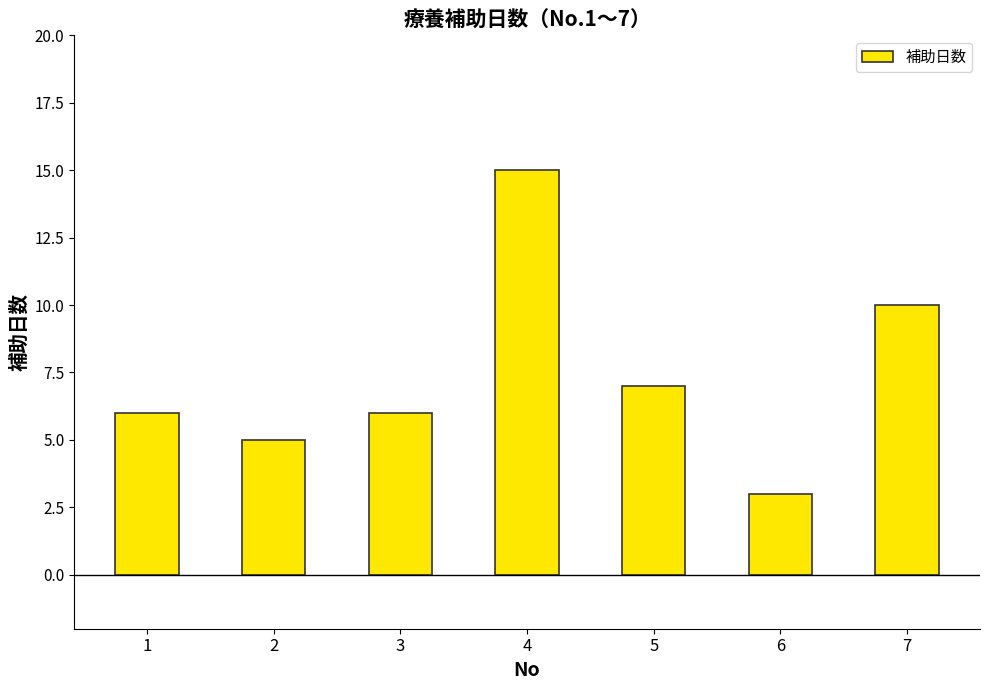

How many bars are there in total?

7